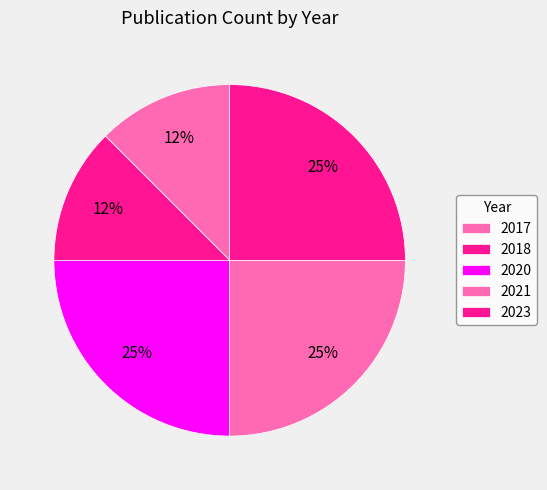

Do 2018 and 2017 together represent more than half of the pie?

No